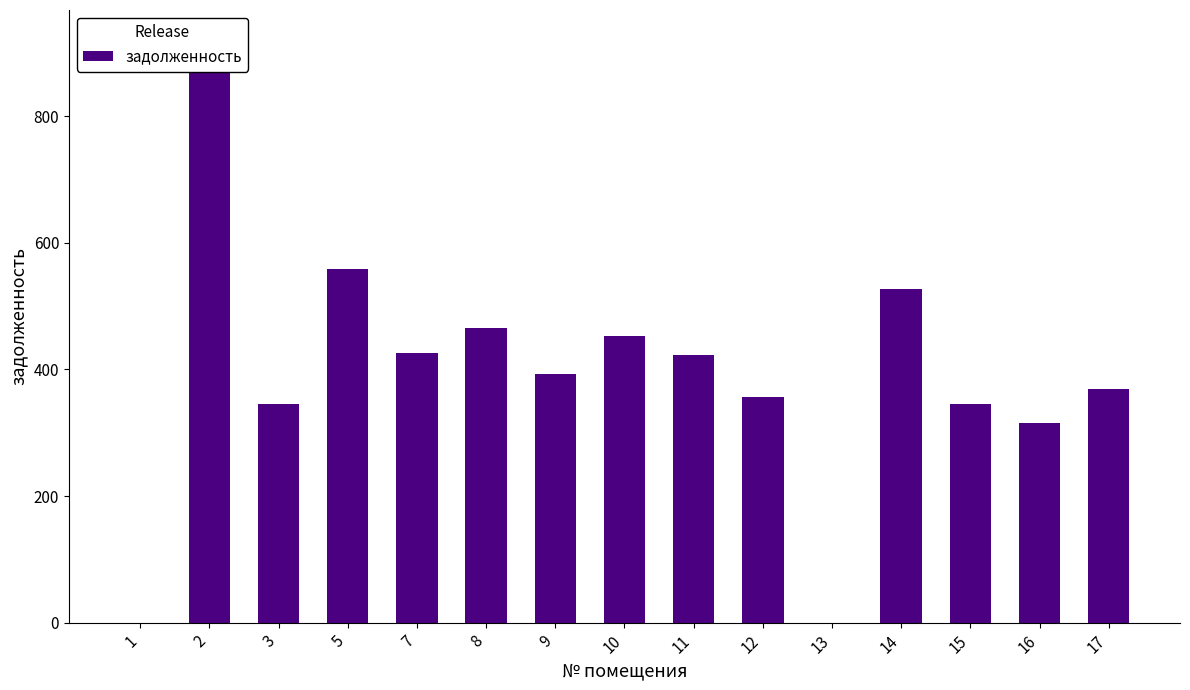

What is the change in value from 8 to 11?

-43.0